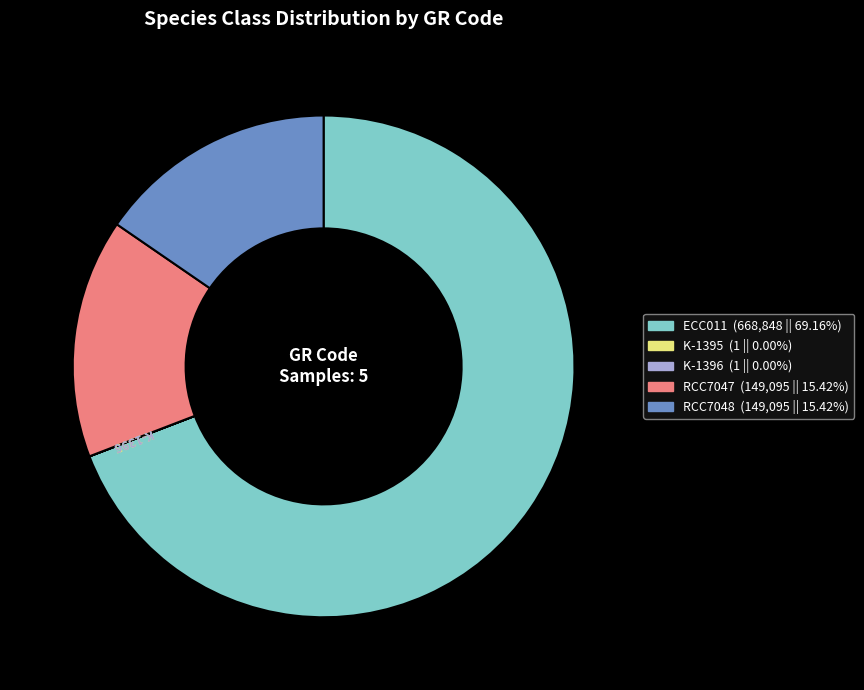

Is there a majority slice in this chart?

Yes